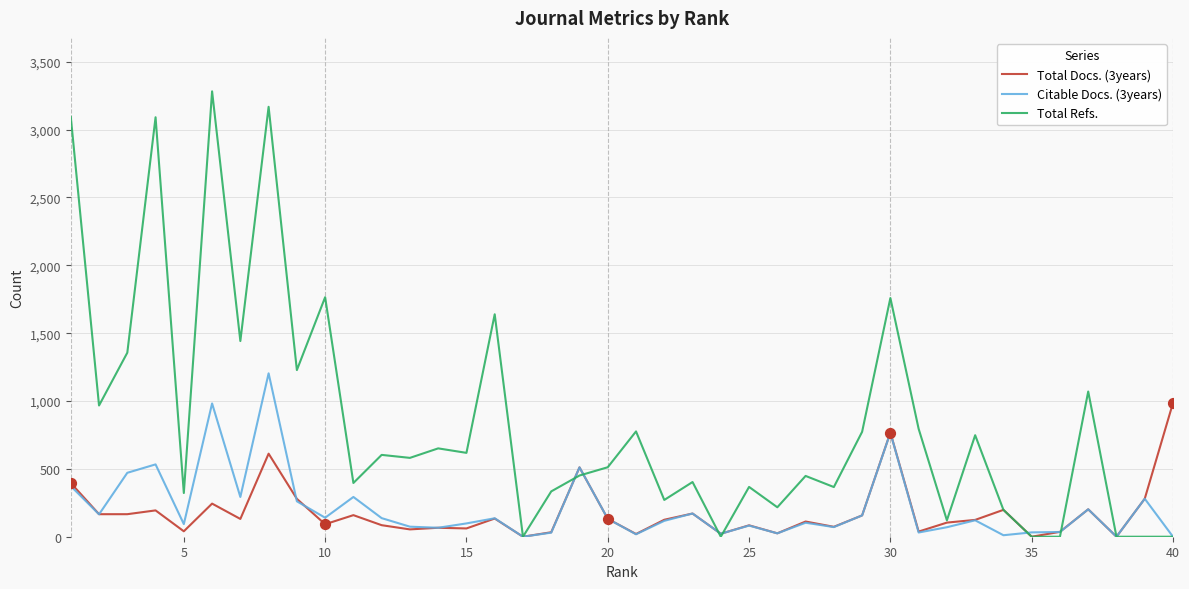

Which series has the widest spread of values?

Total Refs.